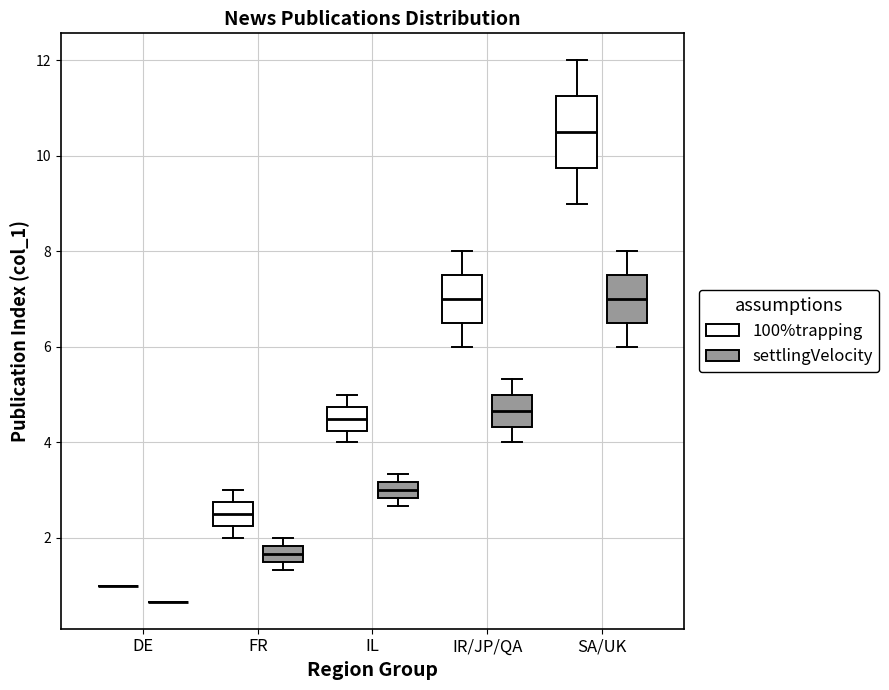

Where is the lower edge of the box for SA/UK (settlingVelocity) on the y-axis? The values are not printed on the chart, so give them approximately, as read against the axis.

6.6